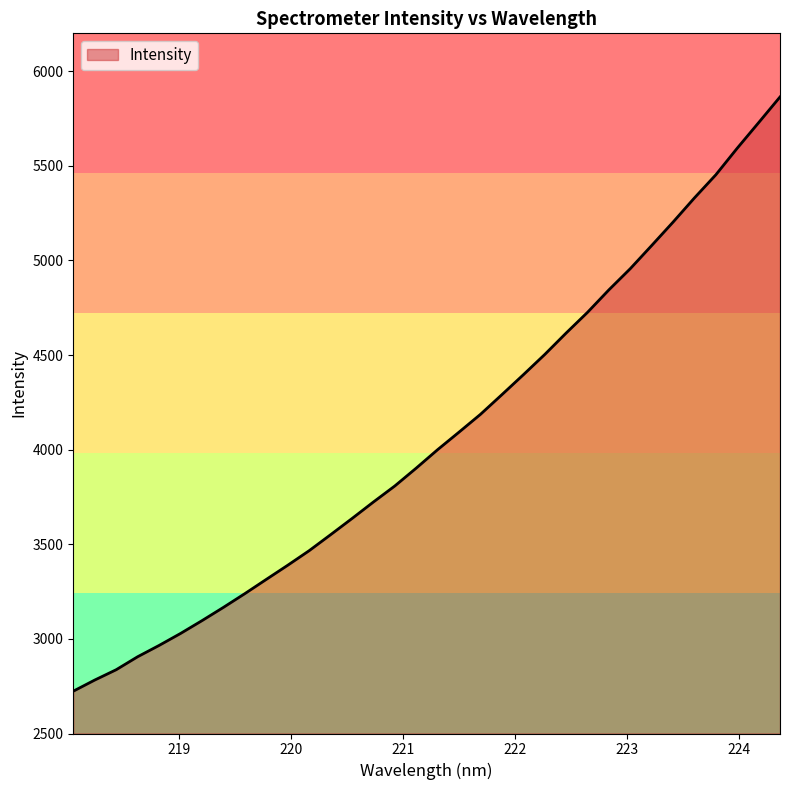

What is the difference between the maximum and minimum values?

3140.2